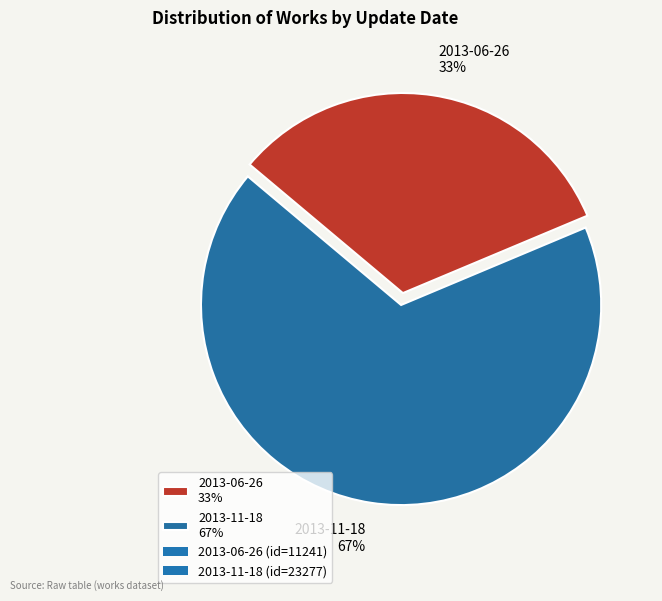

Is the sum of 2013-06-26 33% and 2013-11-18 67% greater than half?

Yes